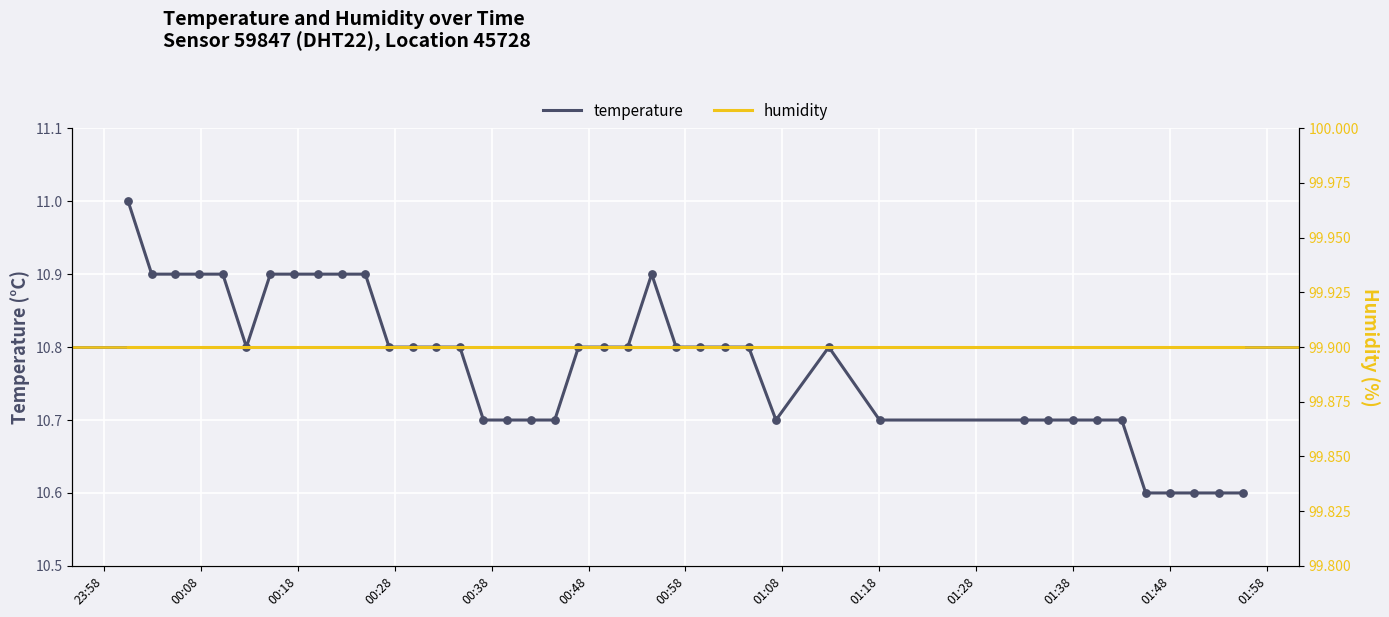

What are all the series names shown in the legend?

temperature, humidity